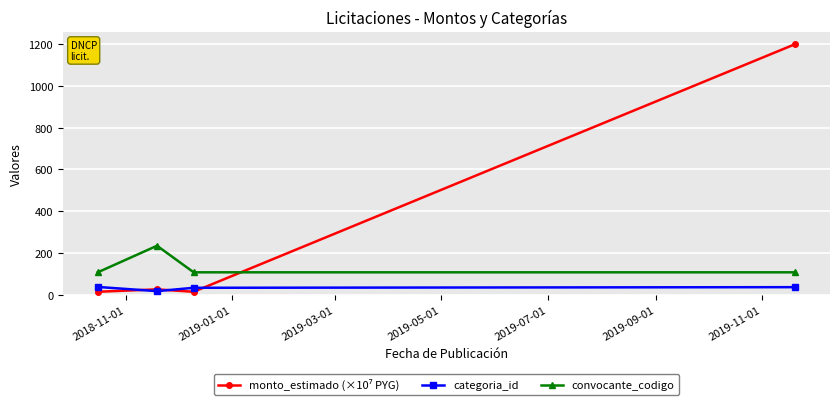

In categoria_id, how many points are lower than both neighbors (excluding endpoints)?

1